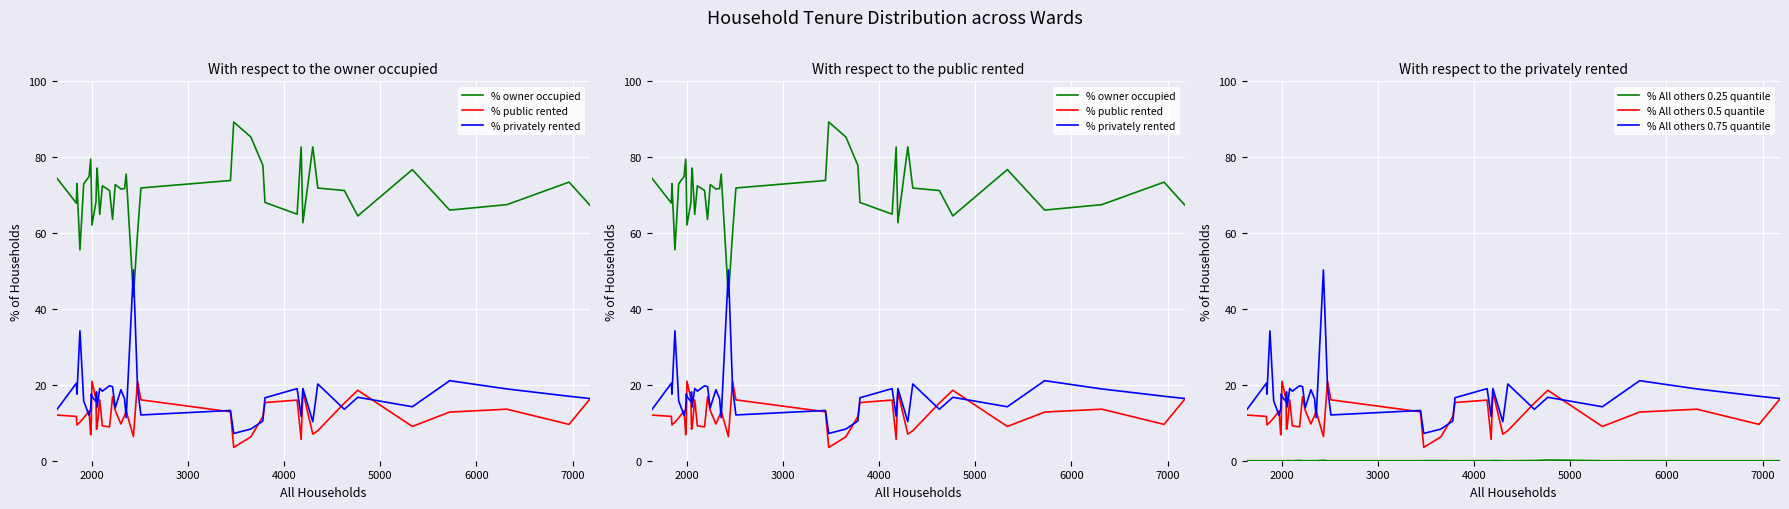

What is the difference between the maximum and minimum values in the % public rented series?

17.5